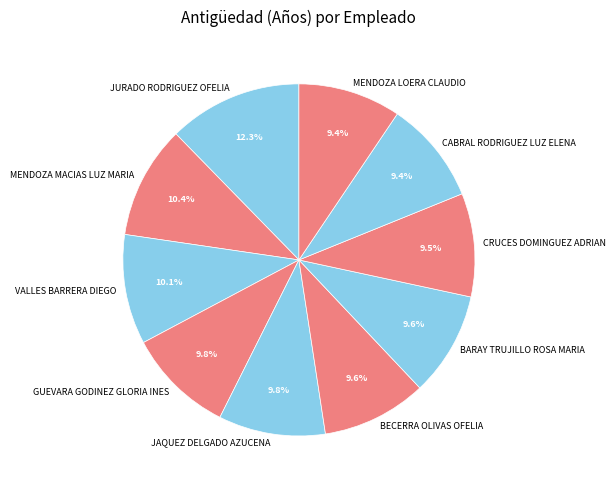

Which has a higher value, VALLES BARRERA DIEGO or JURADO RODRIGUEZ OFELIA?

JURADO RODRIGUEZ OFELIA